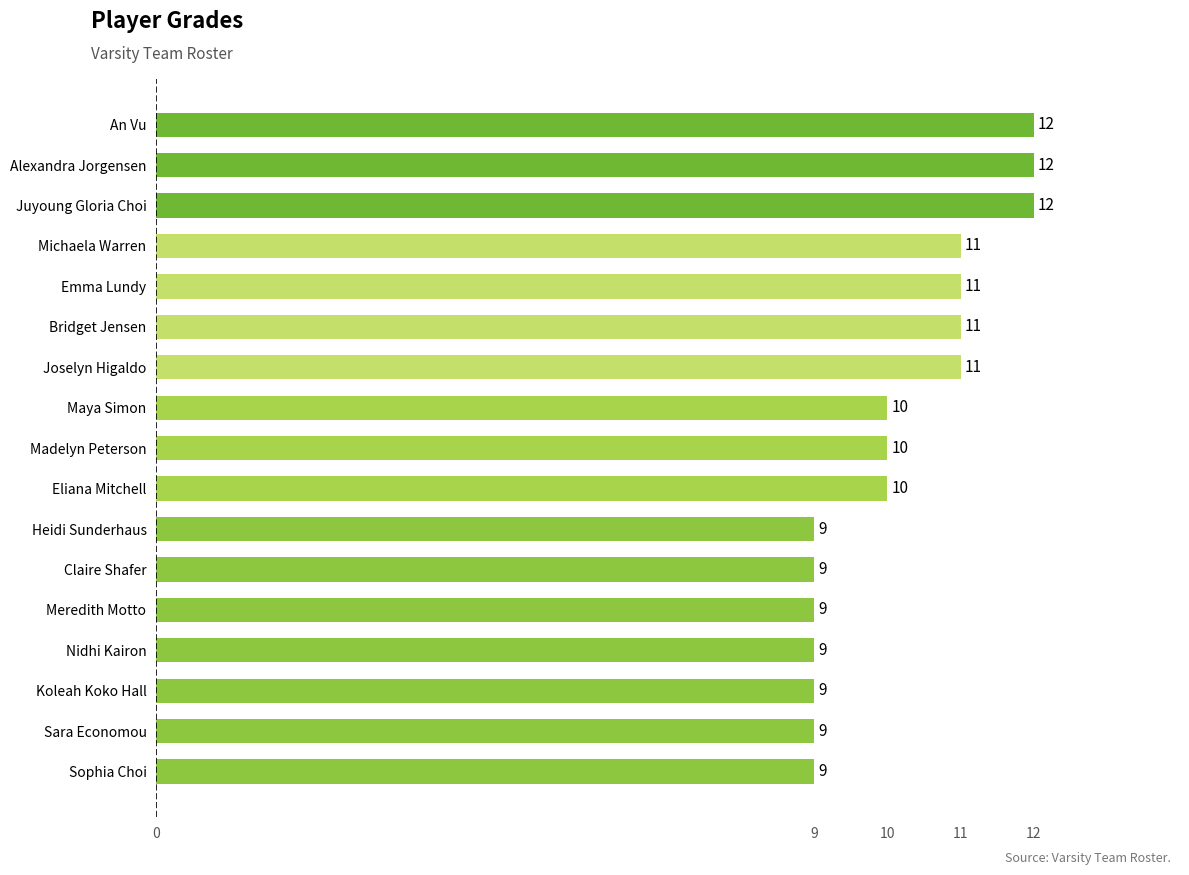

Does the chart contain any negative values?

No